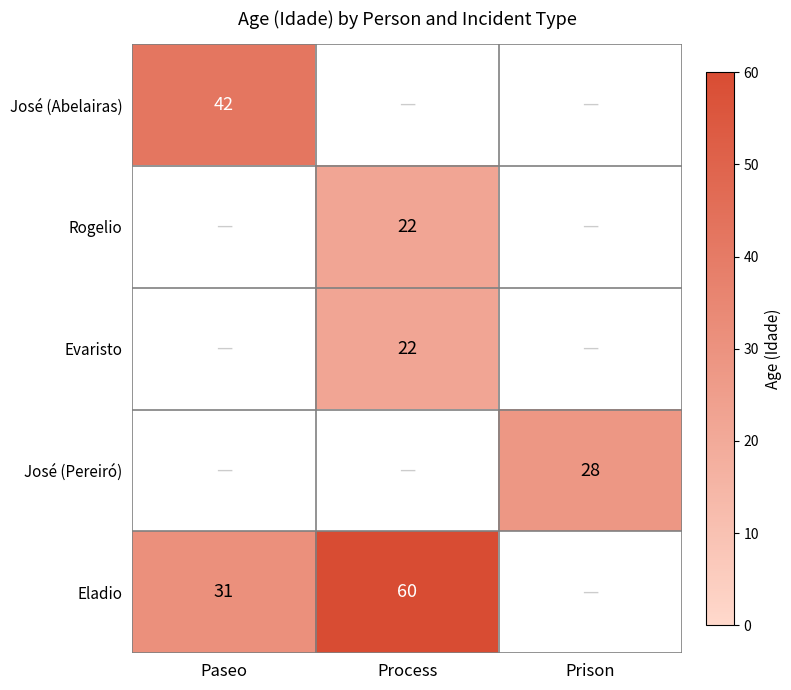

What is the smallest value displayed?

22.0